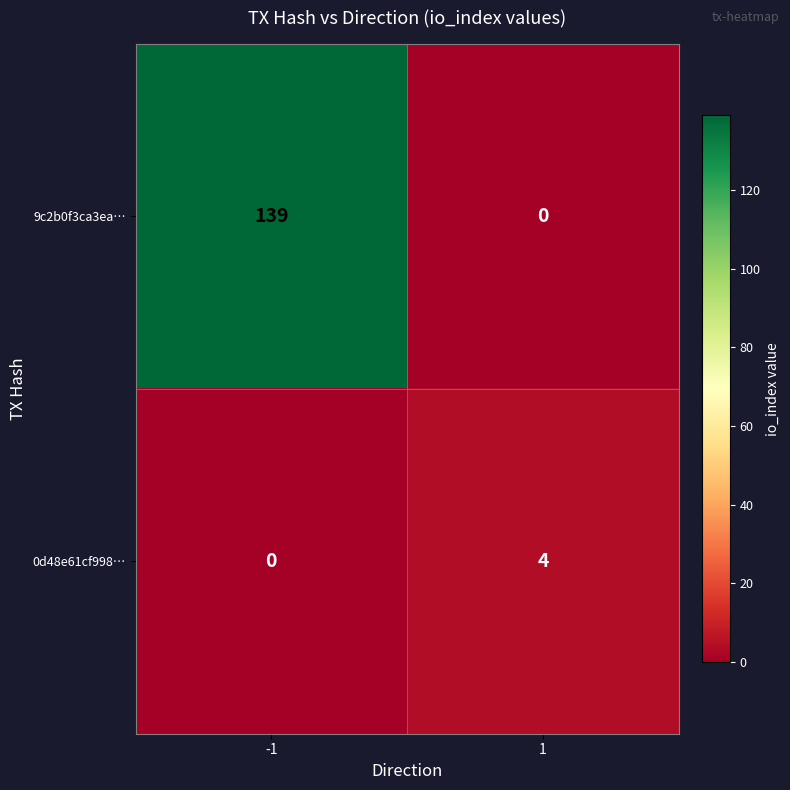

What value does the 0d48e61cf998… series have at 1?

4